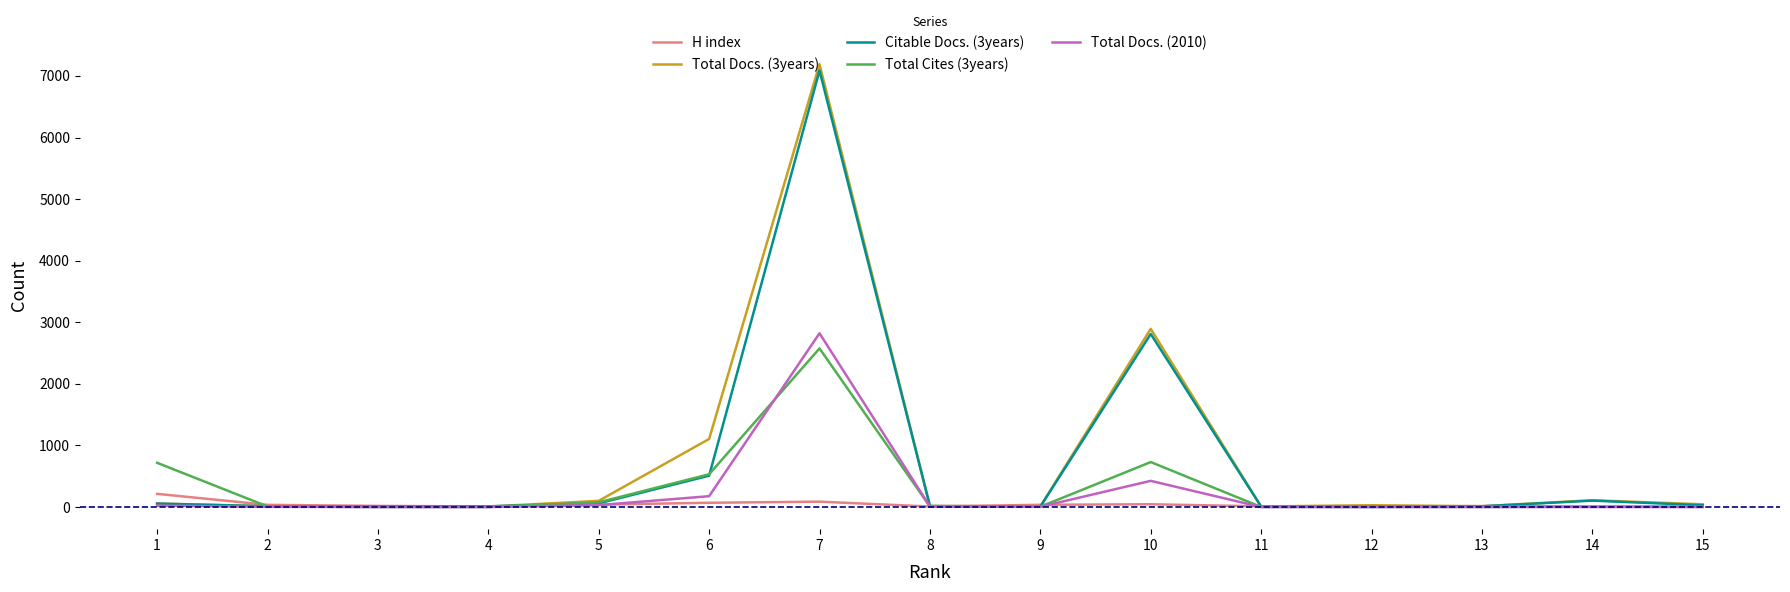

The value of Citable Docs. (3years) at 7 is 7087. True or false?

True